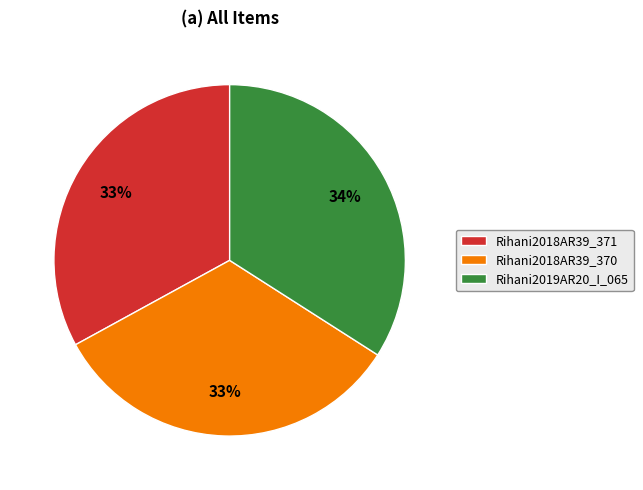

Does Rihani2019AR20_I_065 account for over 50% of the chart?

No